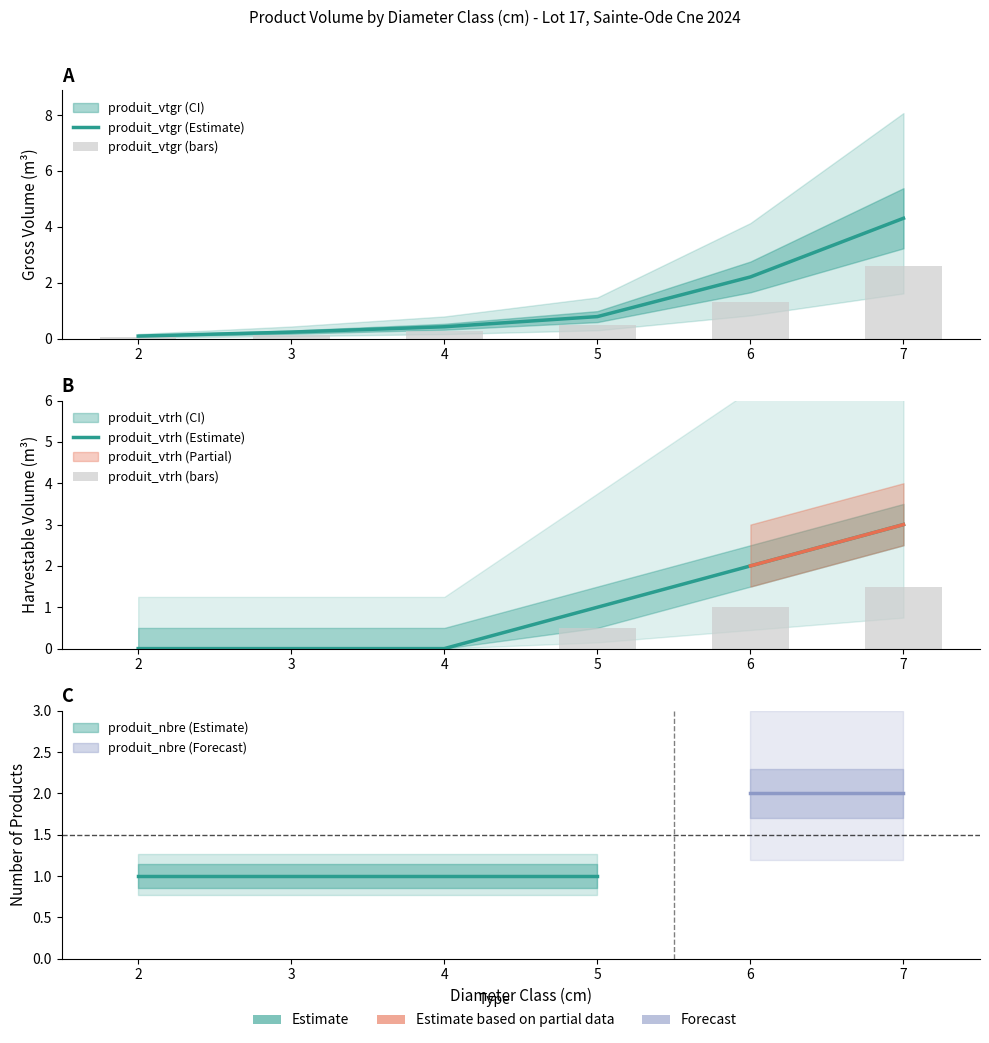

At which label does produit_vtrh (bars) reach its minimum?

2